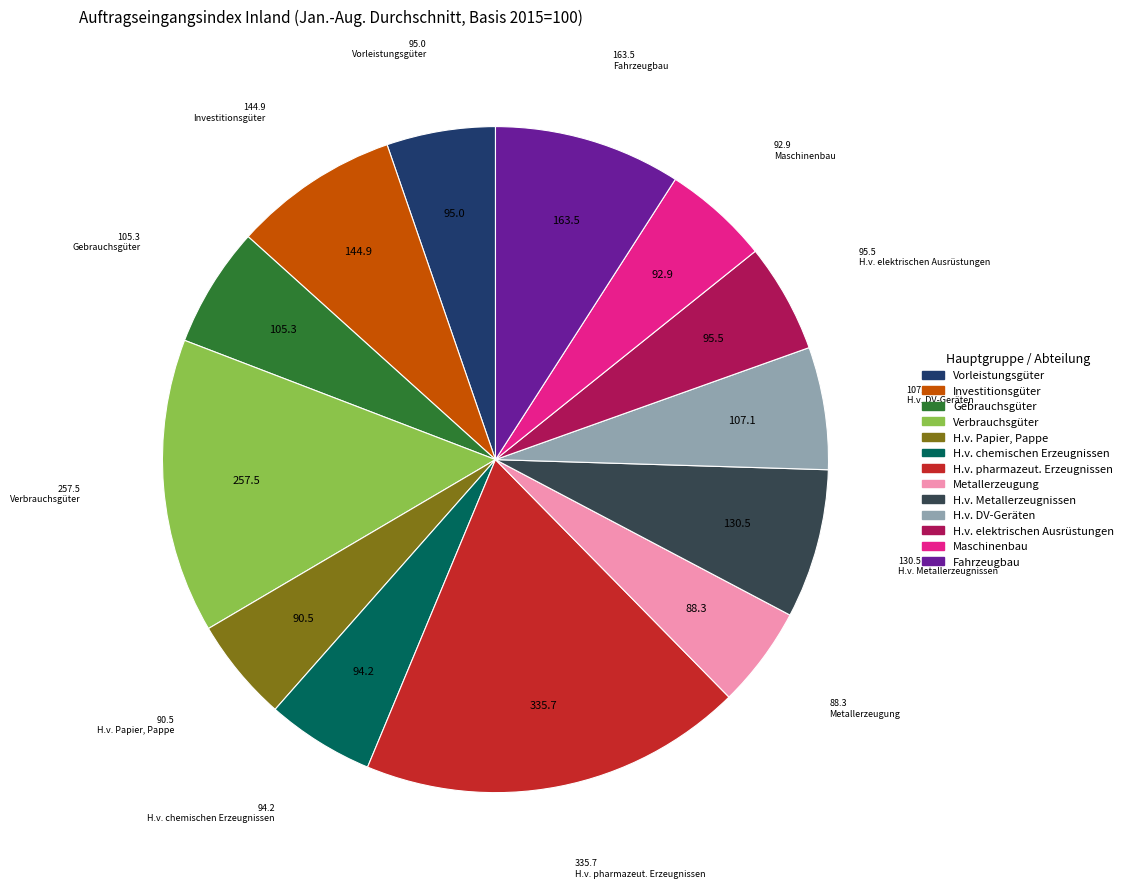

Count the number of slices in the pie.

13